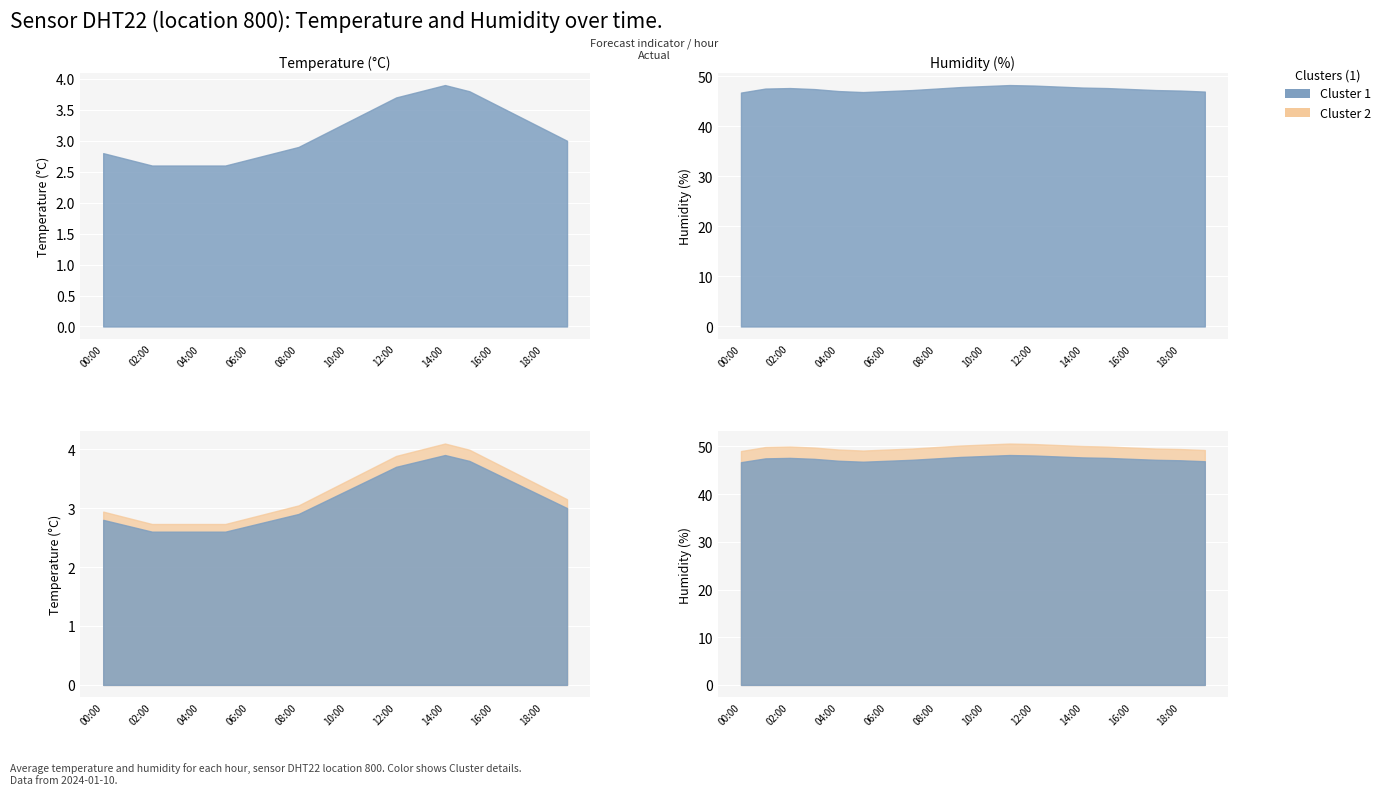

Is the value of temperature at 3 greater than the value of humidity at 13?

No